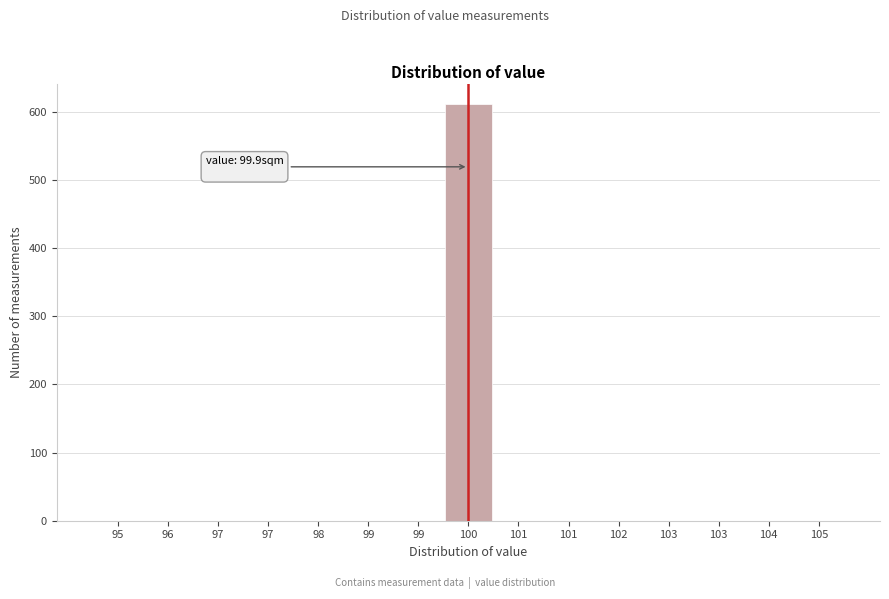

Count the number of data series in this chart.

1